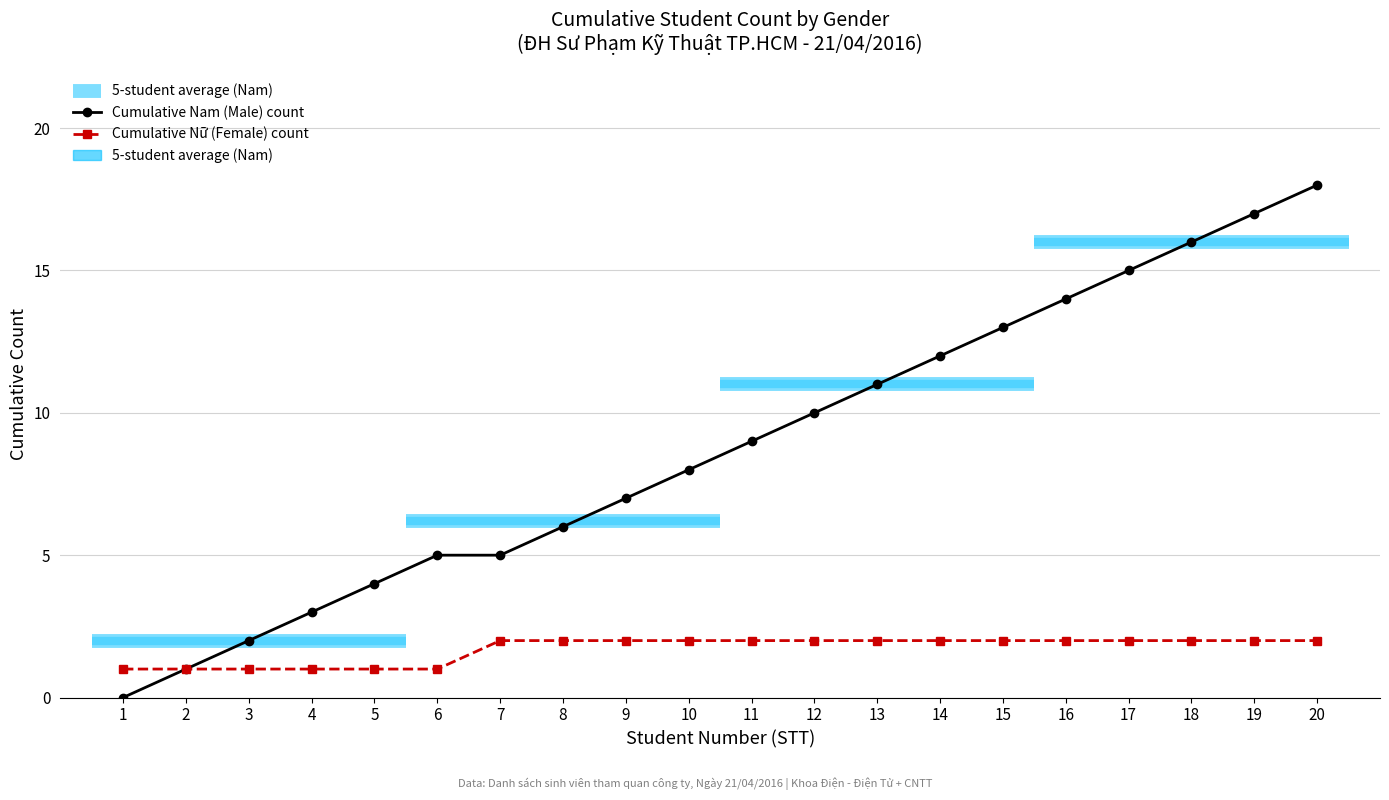

Rank the series by their average value, from highest to lowest.

Cumulative Nam (Male) count, Cumulative Nữ (Female) count